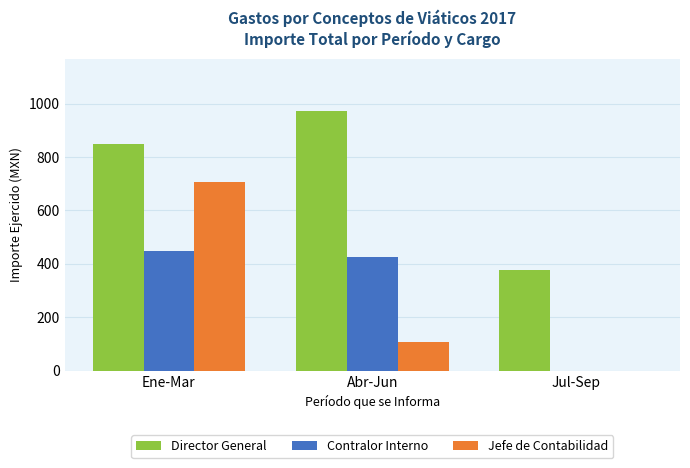

What value does the Jefe de Contabilidad series have at Ene-Mar?

708.2